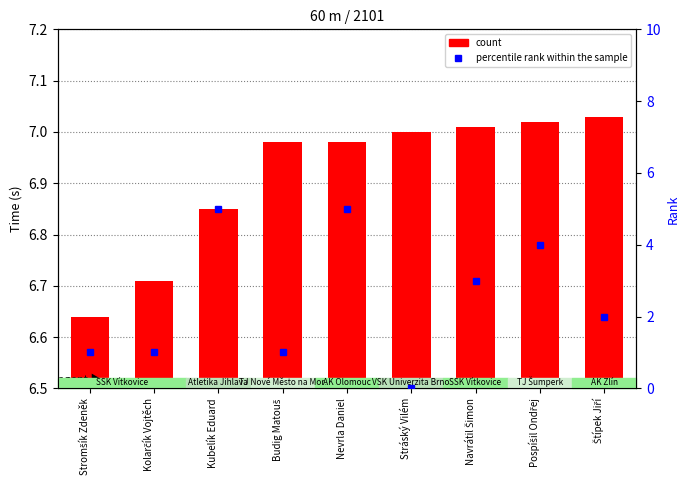

Rank the series by their average value, from lowest to highest.

percentile rank within the sample, count